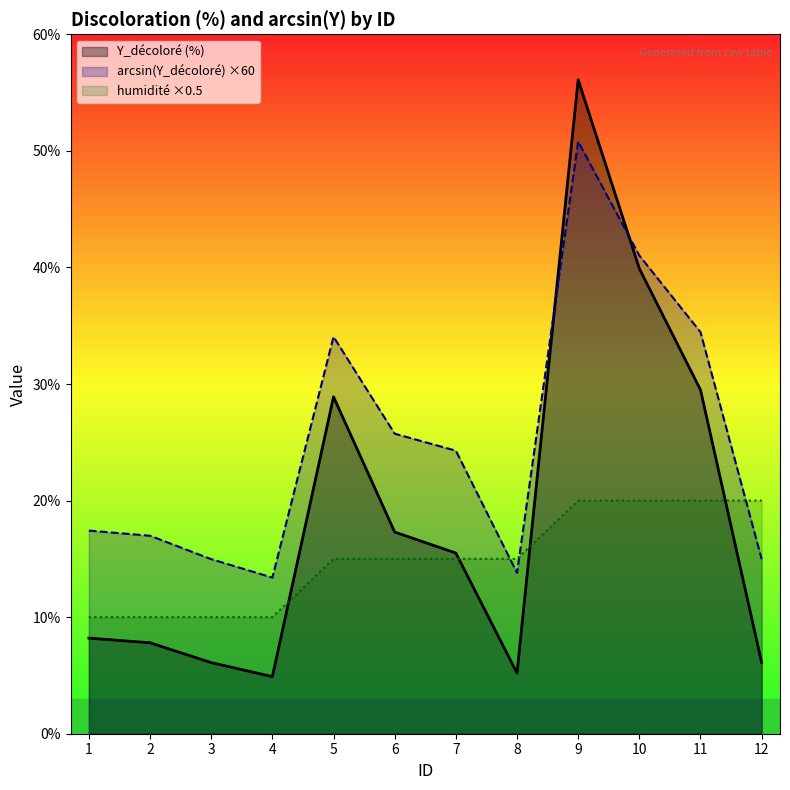

At which label is humidité closest to 15?

5